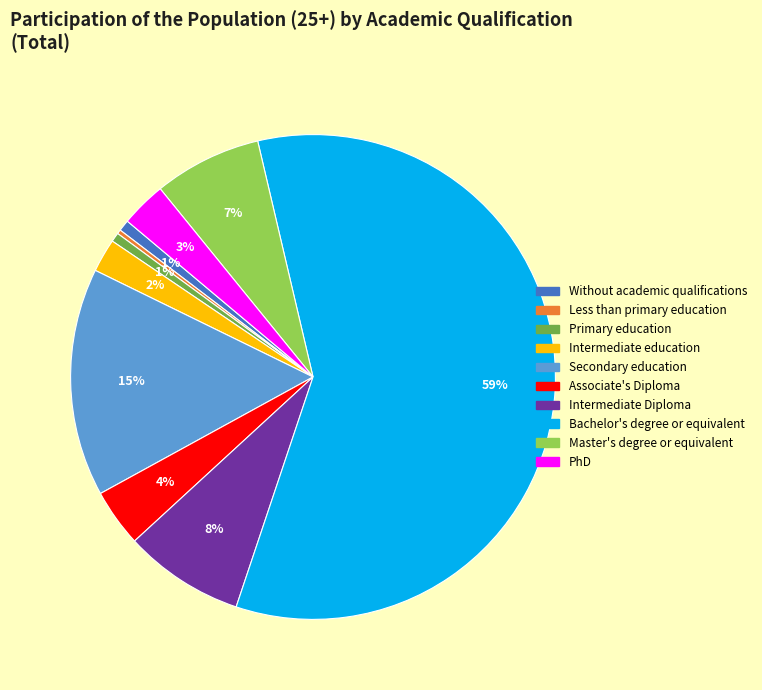

To the nearest percent, what portion does Bachelor's degree or equivalent represent?

59%